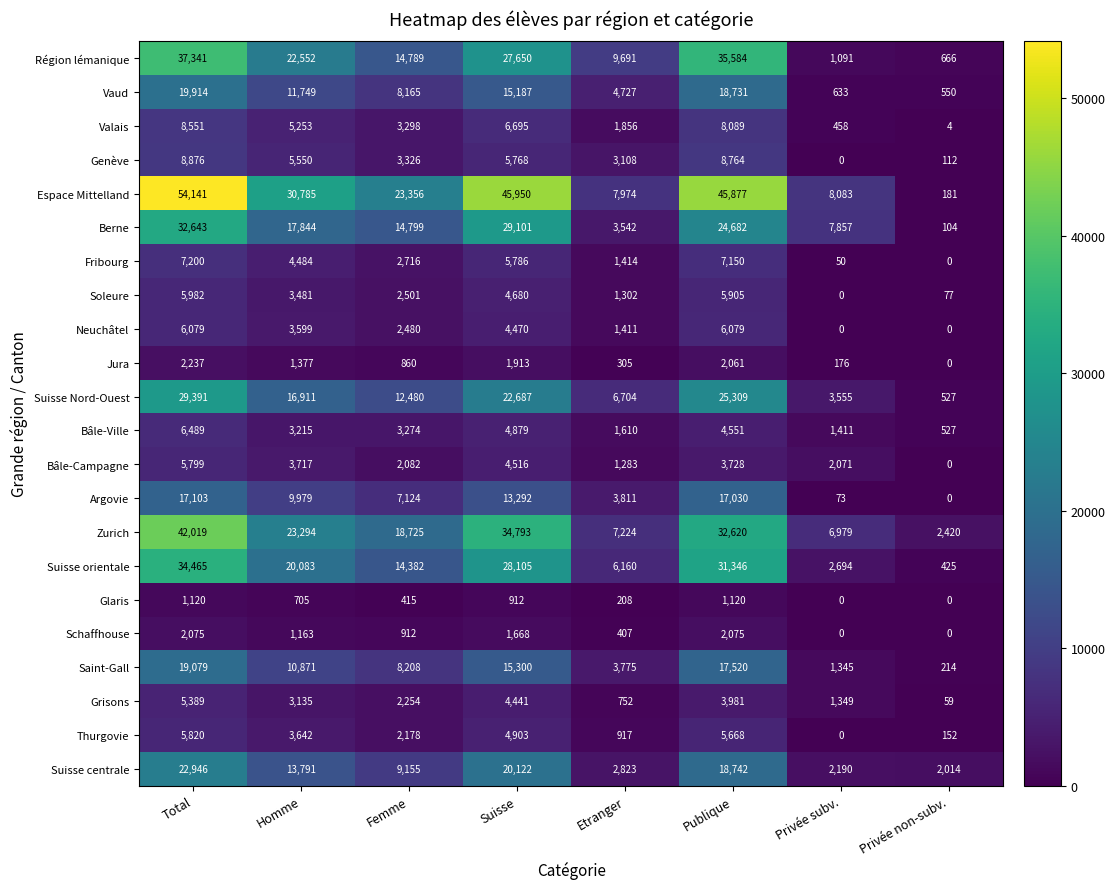

Between Total and Etranger, which series saw the biggest shift?

Espace Mittelland